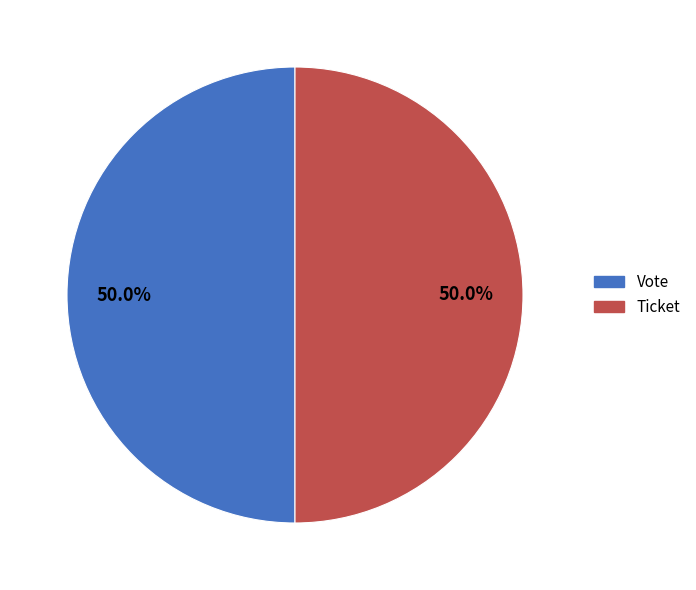

Do Ticket and Vote together represent more than half of the pie?

Yes